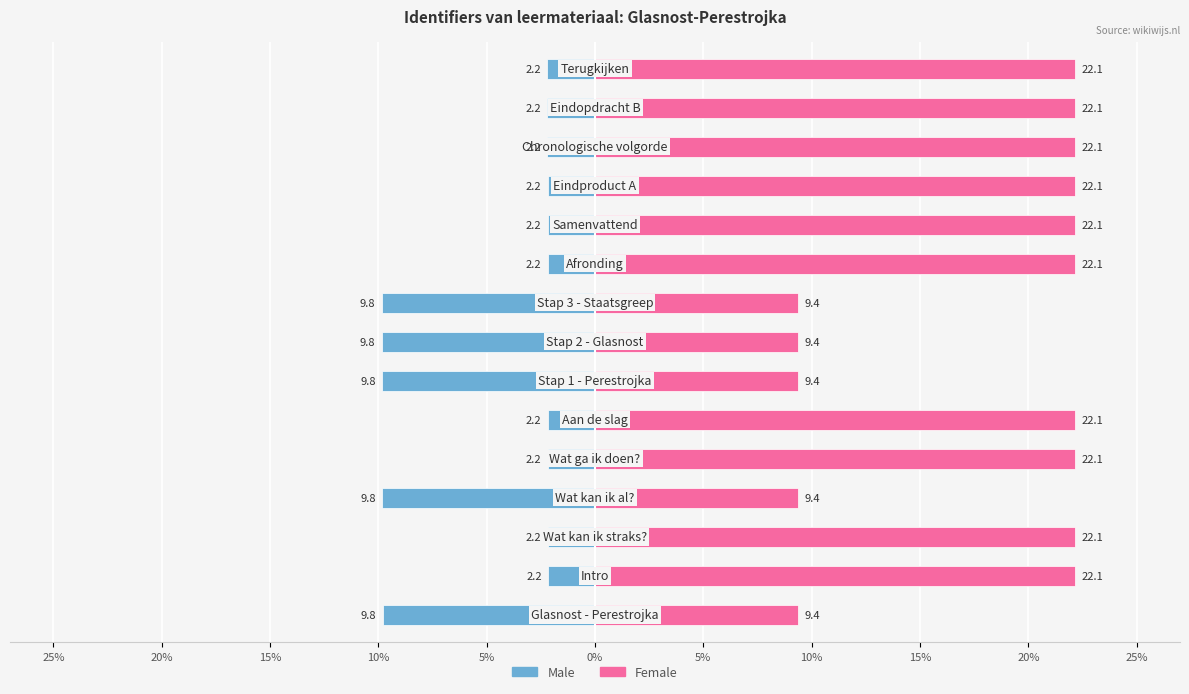

Which series has the largest total across all categories?

Female